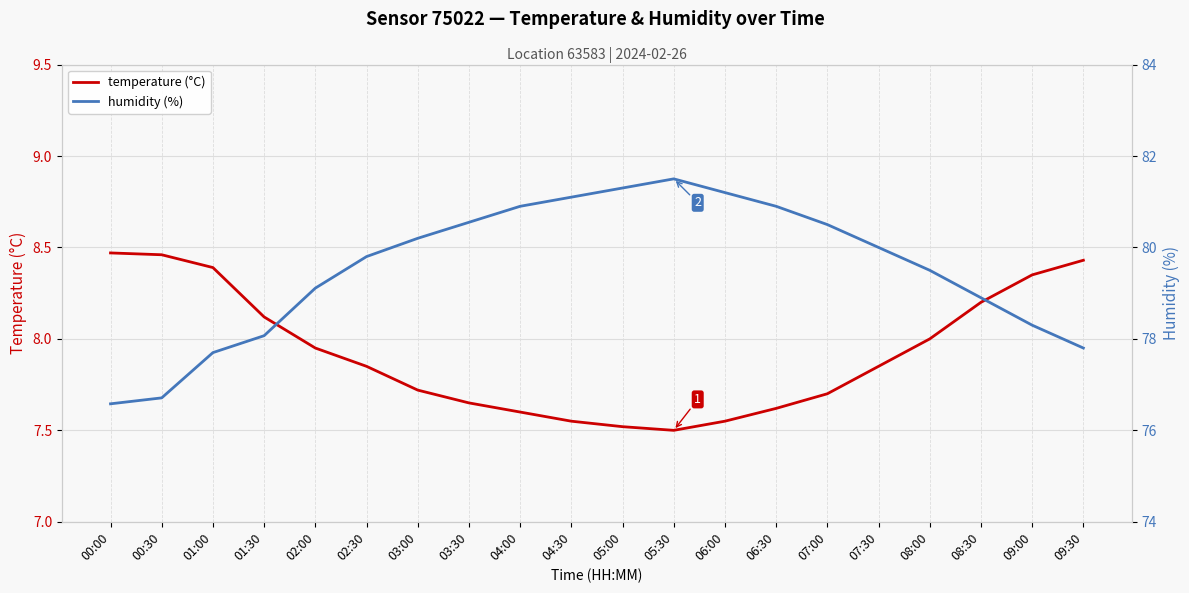

List the series in order of their peak value, lowest first.

temperature (°C), humidity (%)